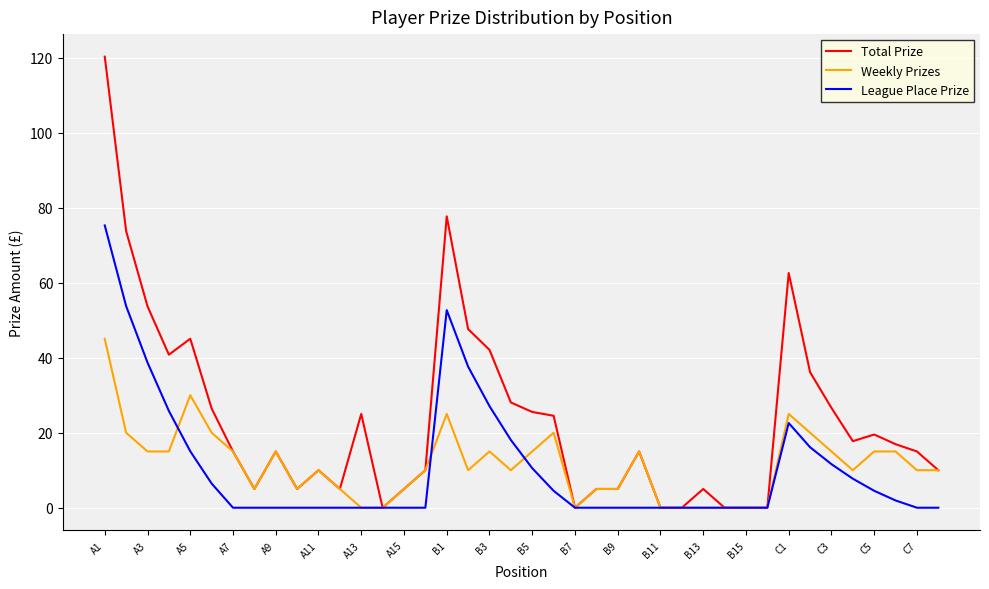

What is the maximum value for Weekly Prizes?

45.0